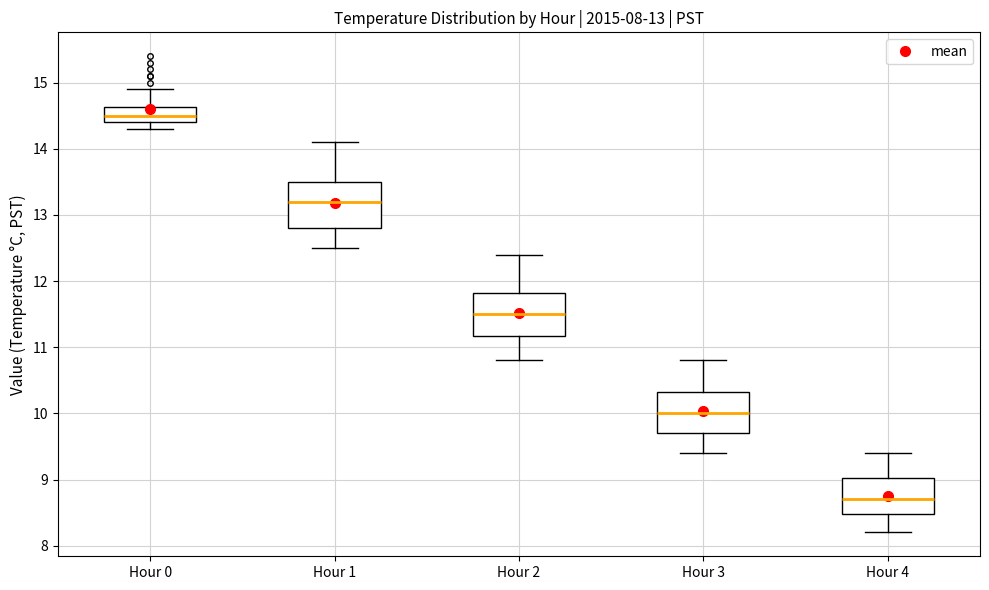

Which box has the highest median line?

Hour 0